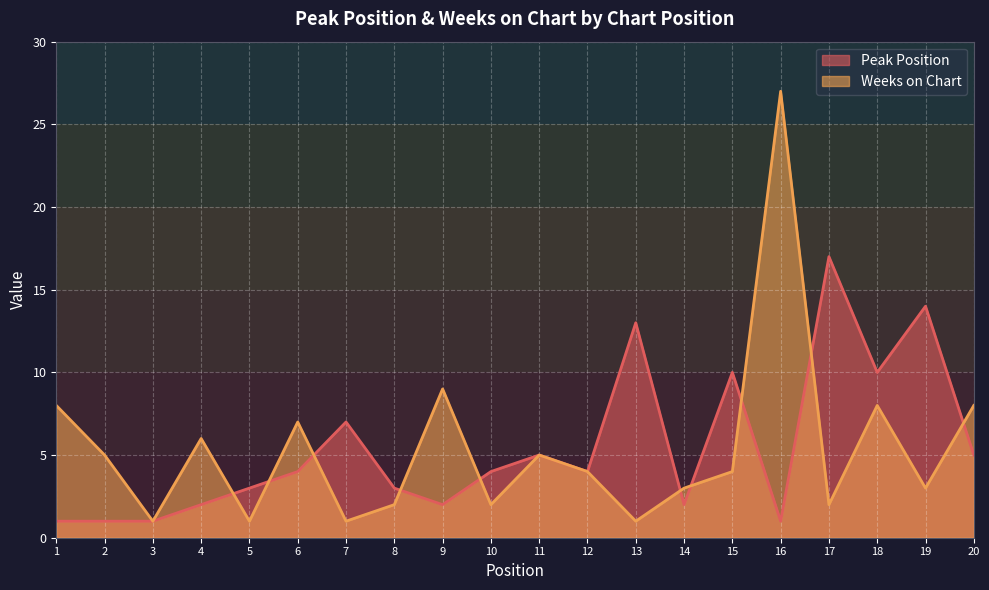

True or false: Weeks on Chart has more than 2 interior local peaks.

True